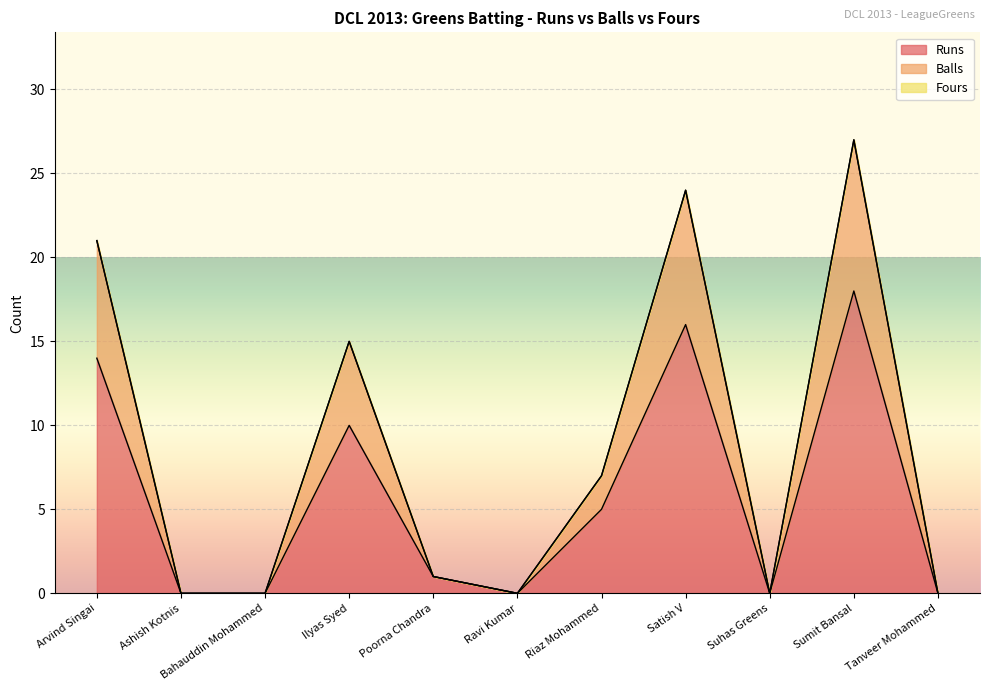

True or false: Balls and Runs intersect in this chart.

False